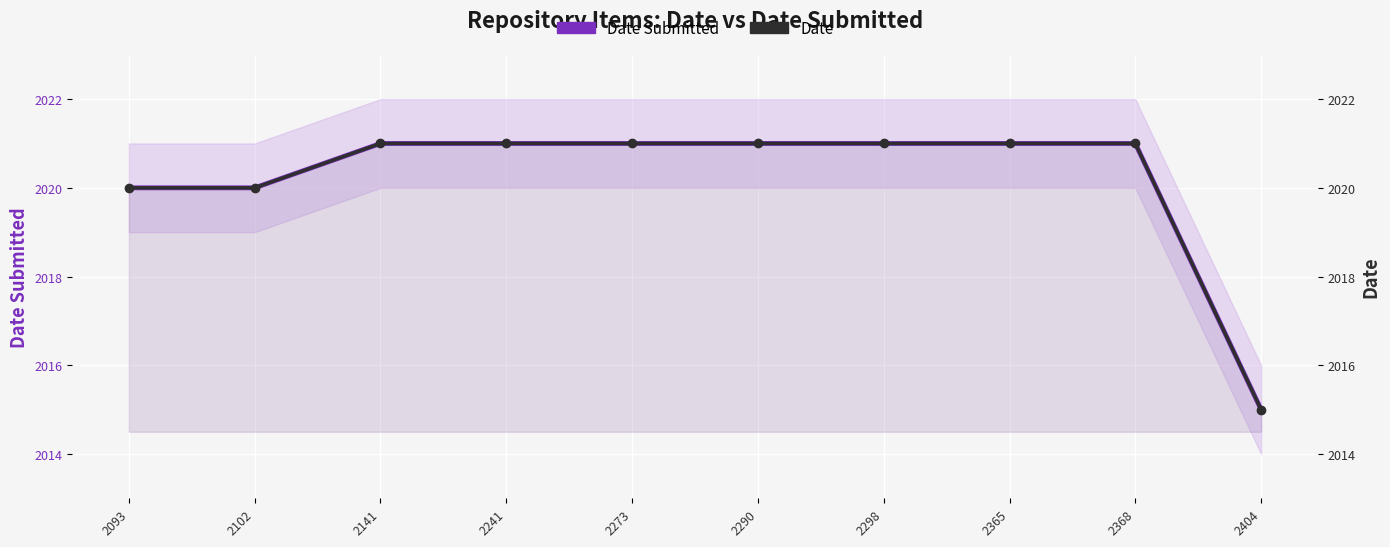

Reading right to left, list all the values displayed in this chart.

Date Submitted: 2404=2015	2368=2021	2365=2021	2298=2021	2290=2021	2273=2021	2241=2021	2141=2021	2102=2020	2093=2020
Date: 2404=2015	2368=2021	2365=2021	2298=2021	2290=2021	2273=2021	2241=2021	2141=2021	2102=2020	2093=2020